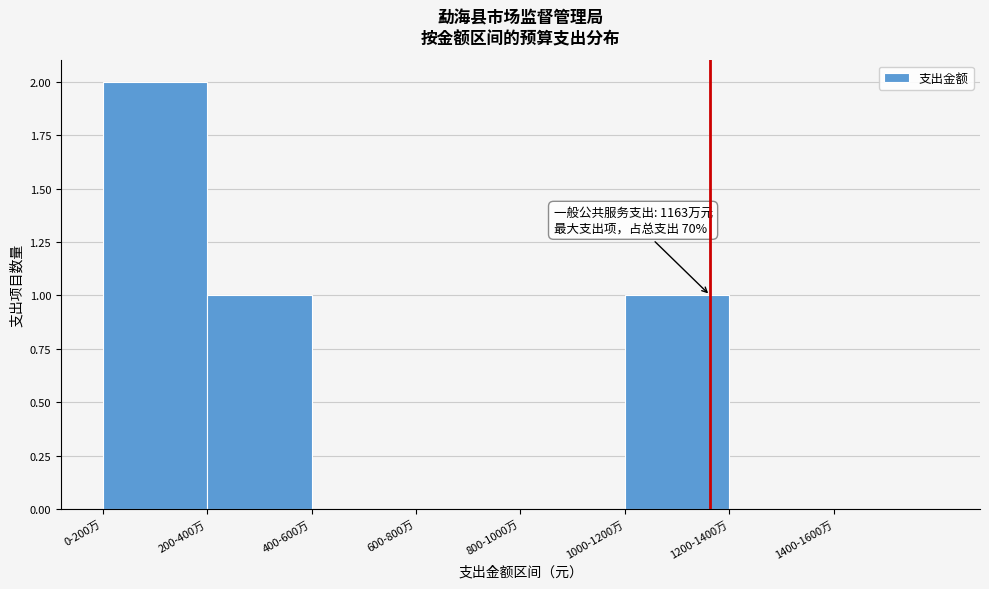

Reading left to right, list all the values displayed in this chart.

0-200万=2	200-400万=1	400-600万=0	600-800万=0	800-1000万=0	1000-1200万=1	1200-1400万=0	1400-1600万=0